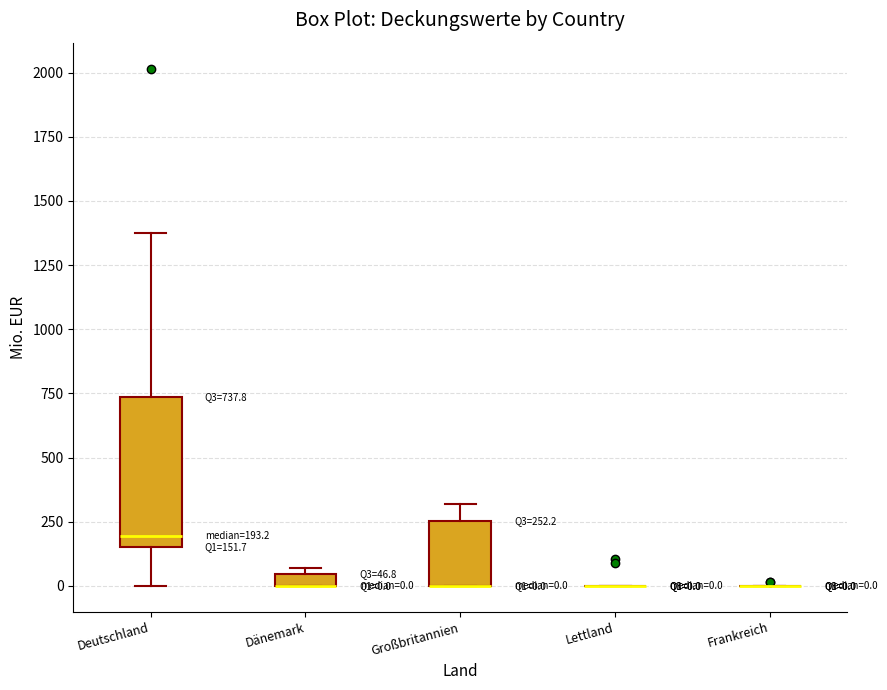

Comparing the boxes themselves (not the whiskers), which one is the tallest?

Deutschland